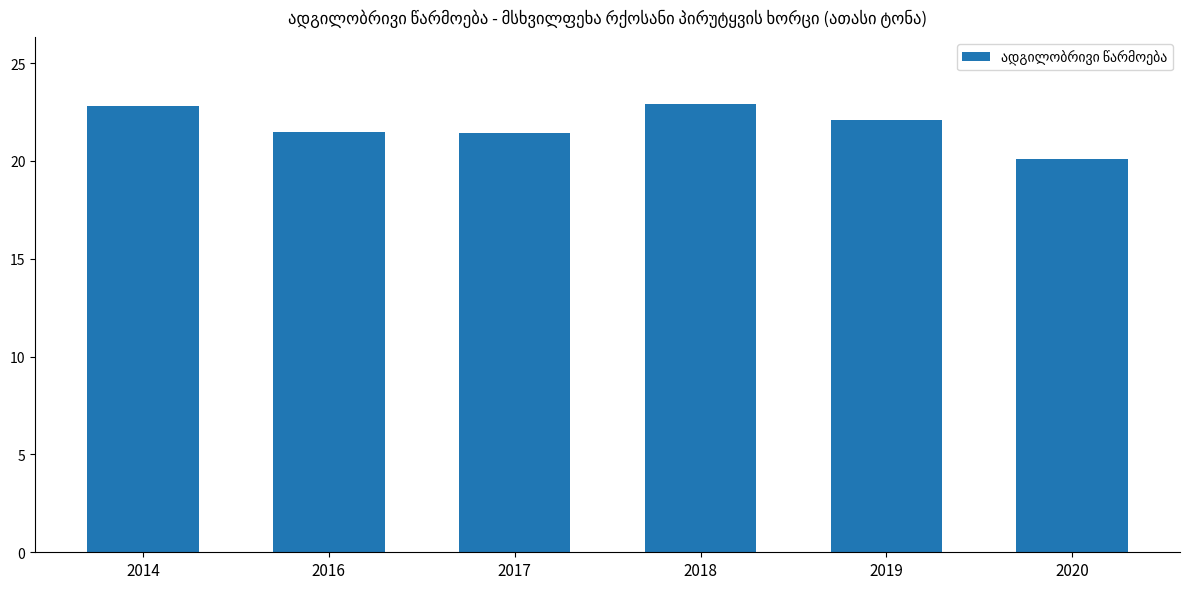

What is the ratio of the value at 2019 to the value at 2017?

1.0